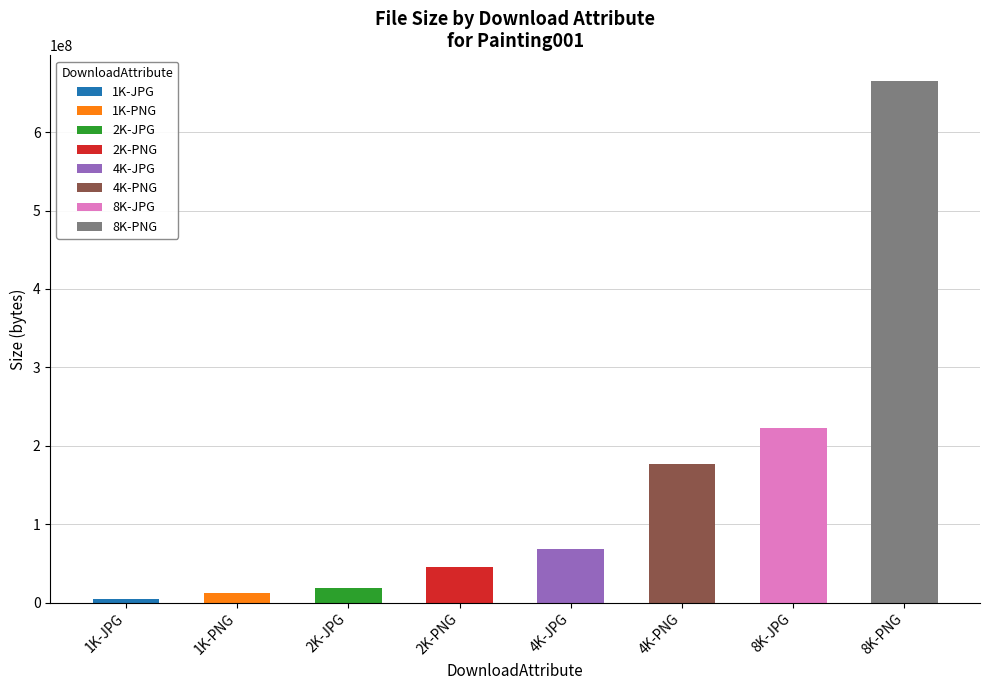

Where is the data nearest to the value 334858973?

8K-JPG